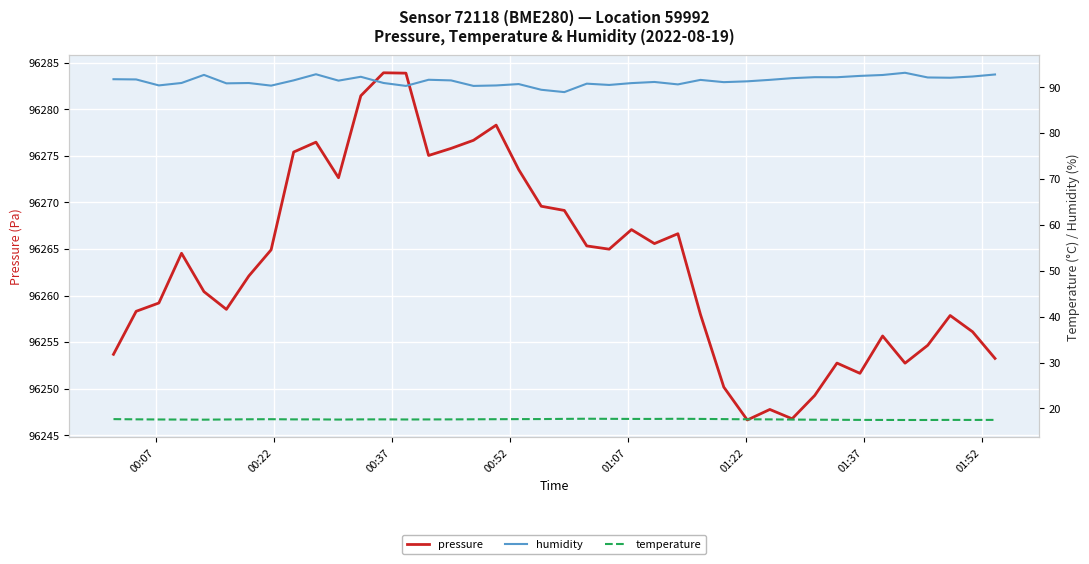

At 01:52, list the series in order from smallest to largest.

temperature, humidity, pressure